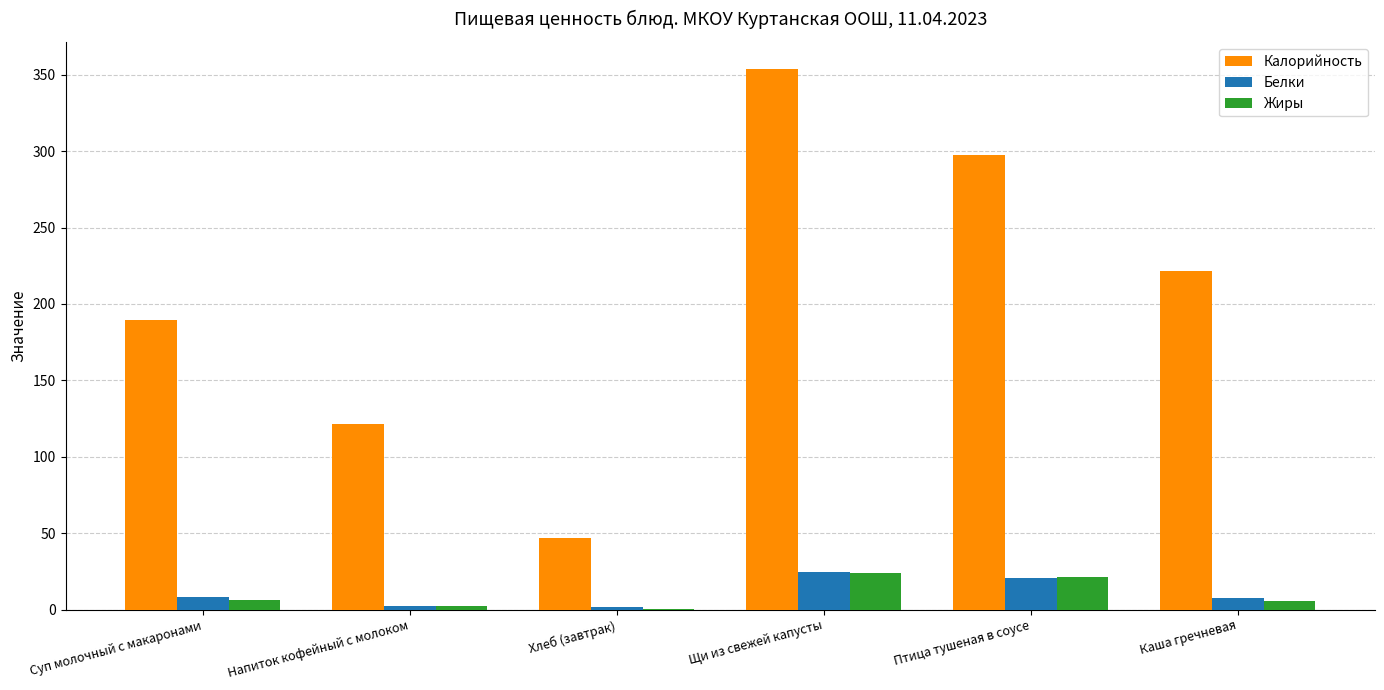

How many categories are shown in the chart?

6